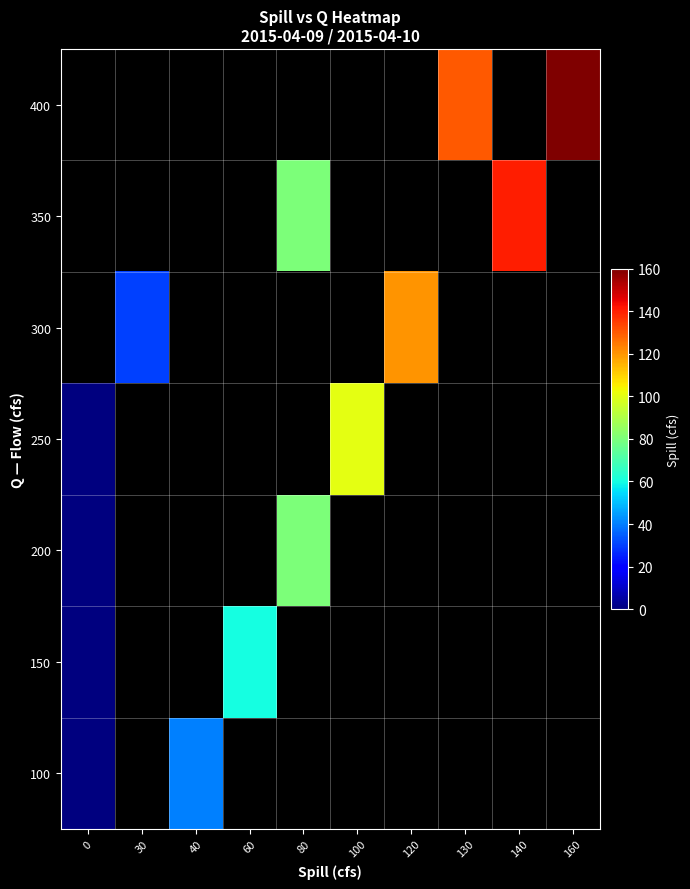

The value of 250 at 0 is 0.0. True or false?

True